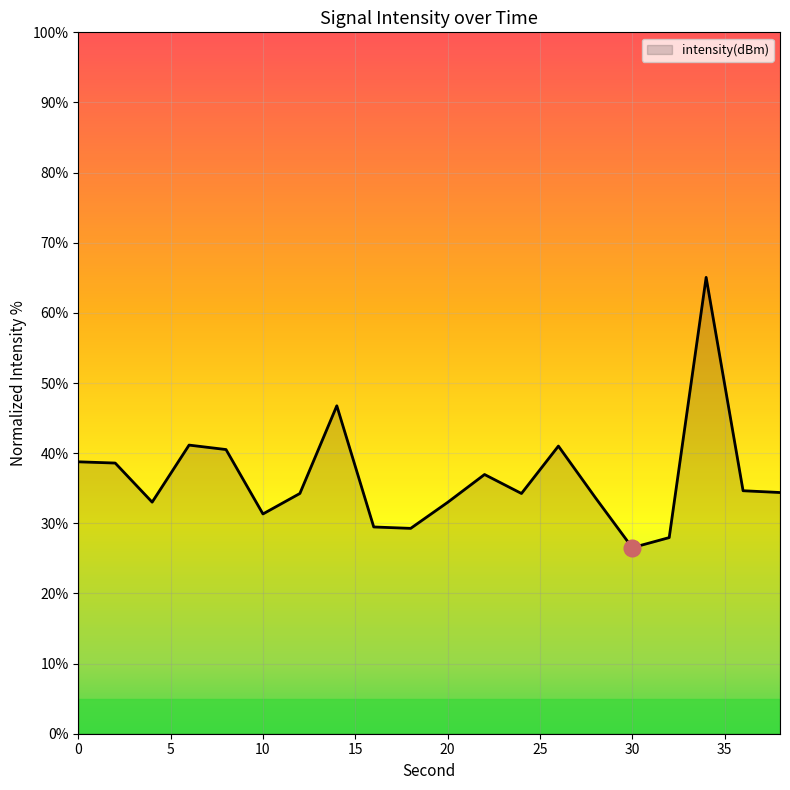

What is the difference between the maximum and minimum values?

38.5